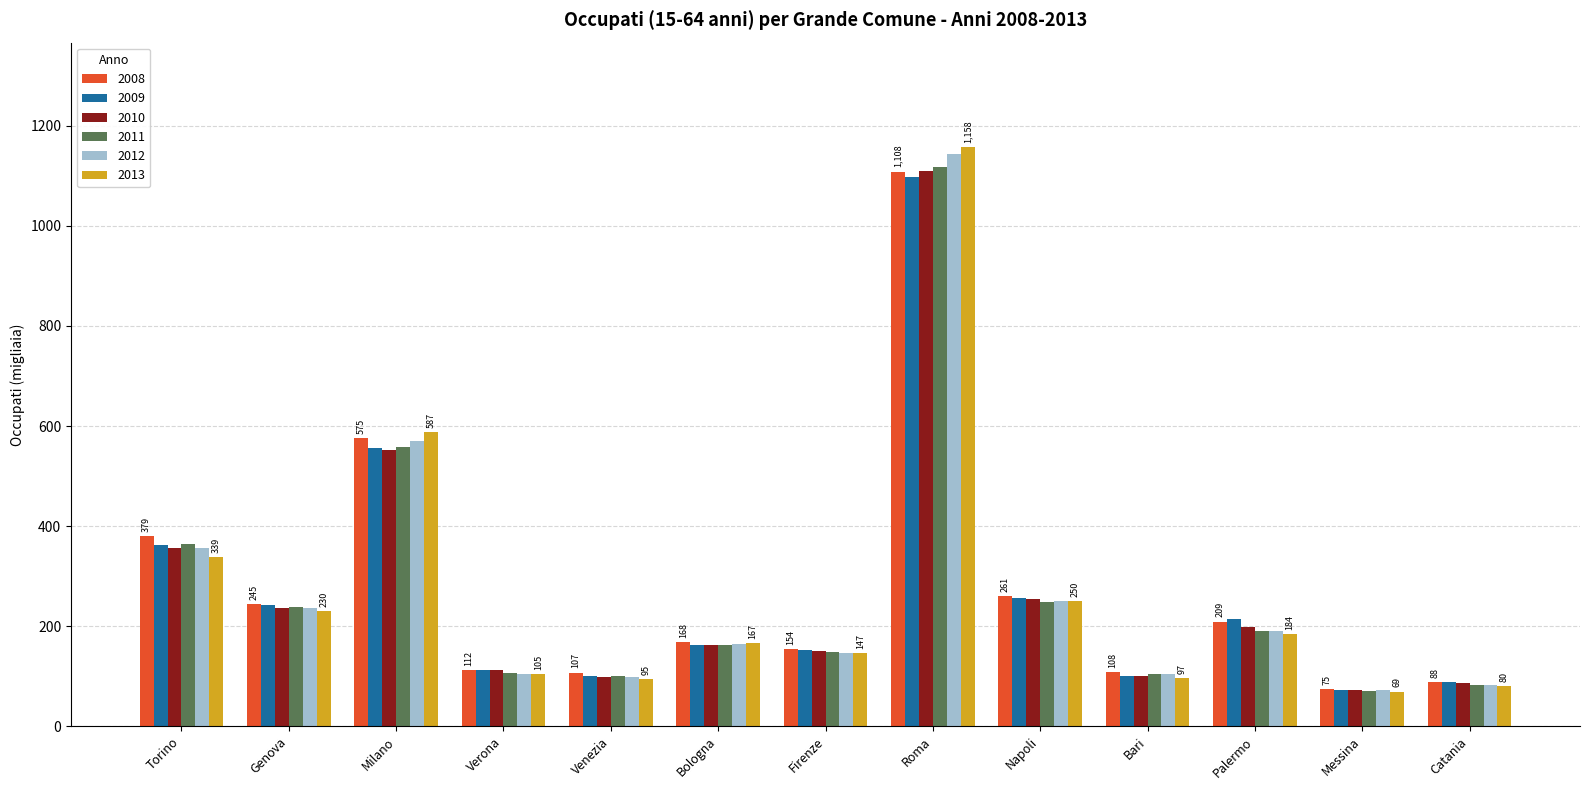

What position from the right is Catania?

1